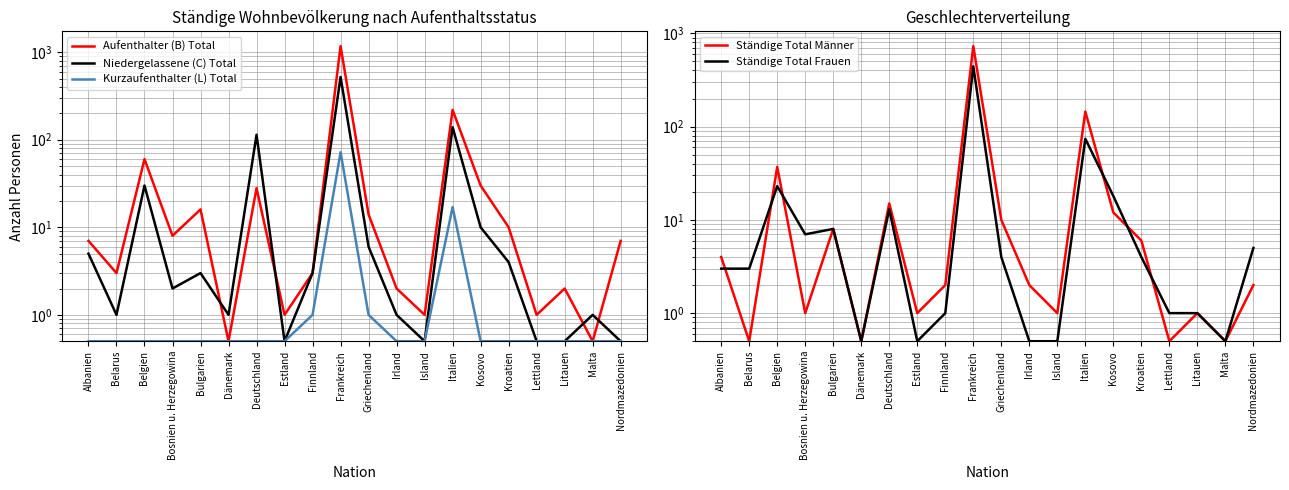

What is the value of the Ständige Total Männer point at the 6th from the left?

0.5